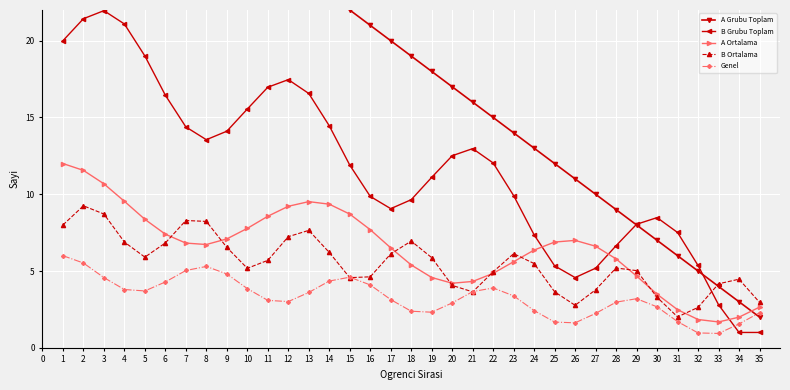

Which series has the largest total across all categories?

A Grubu Toplam